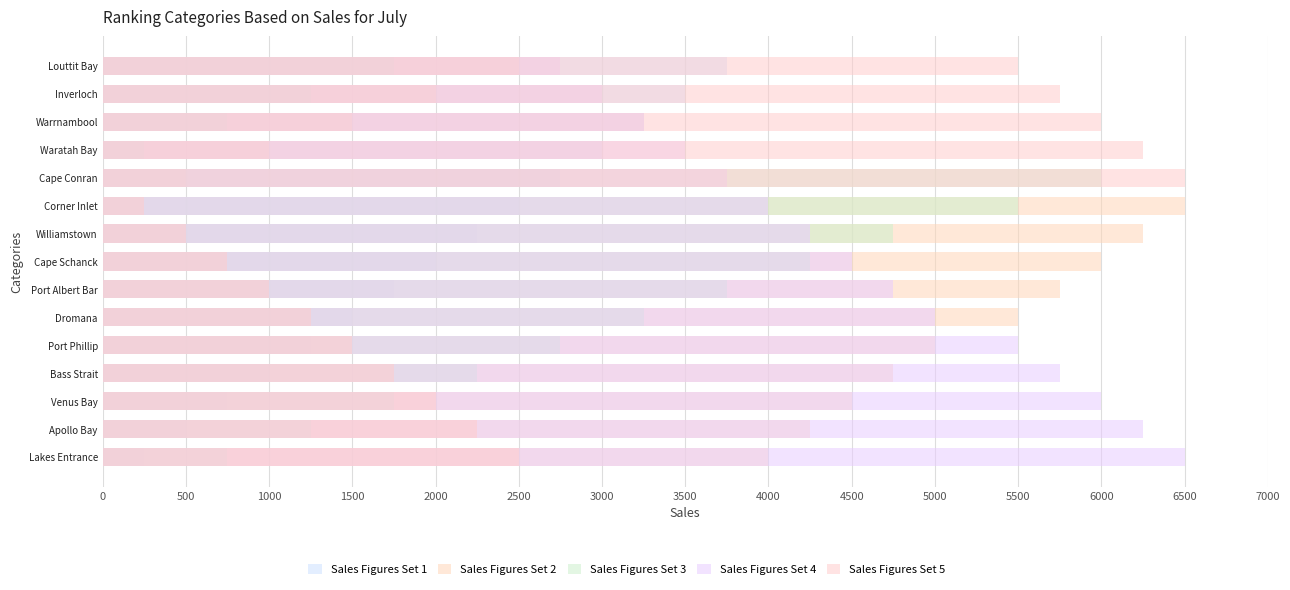

Is it true that Sales Figures Set 4 equals 3250 at Warrnambool?

True